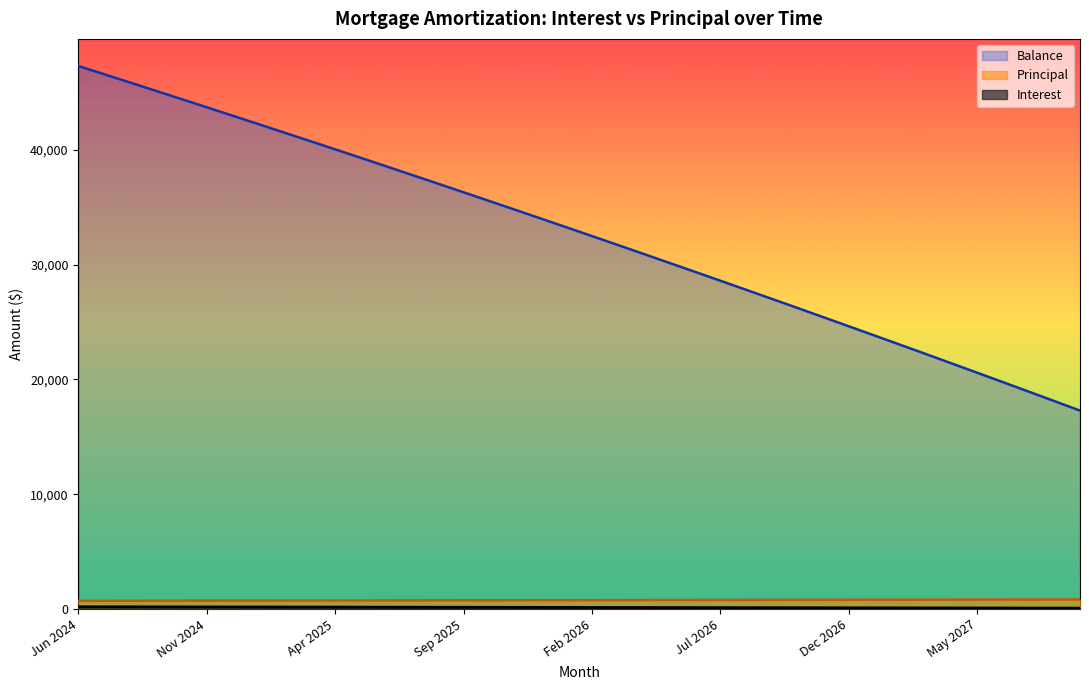

Which series has the widest spread of values?

Balance